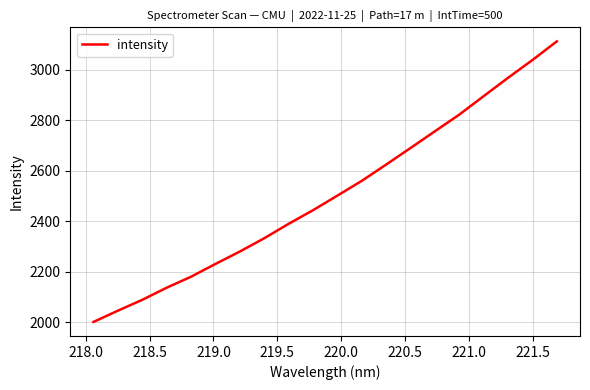

What is the difference between the maximum and minimum values?

1111.7